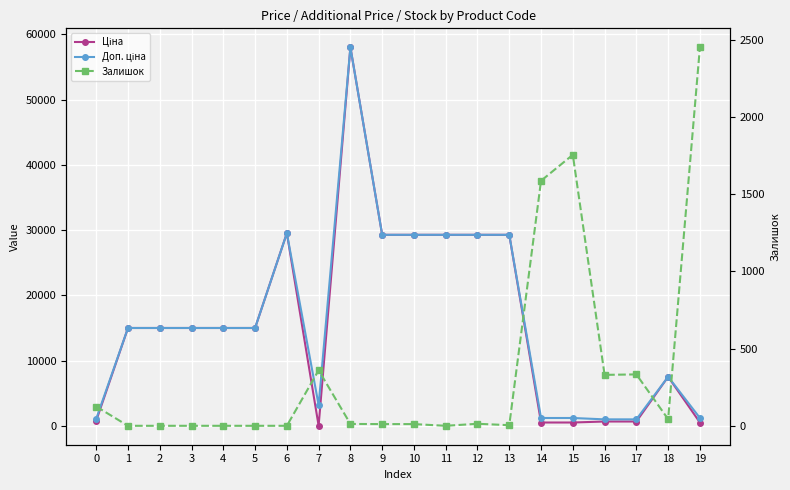

How many data points in Ціна are above 15019?

12